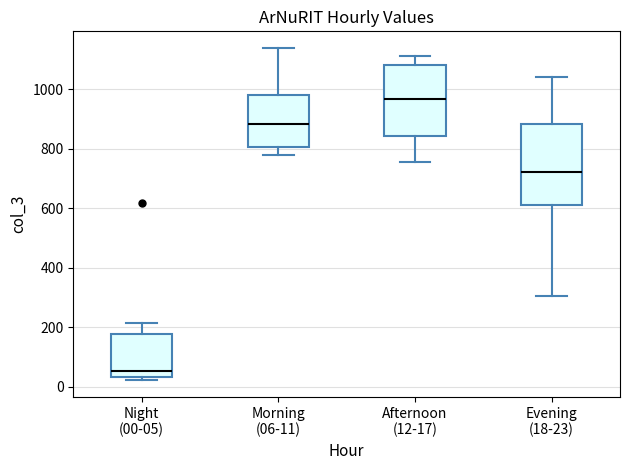

Where is the lower edge of the box for Night (00-05) on the y-axis? The values are not printed on the chart, so give them approximately, as read against the axis.

40